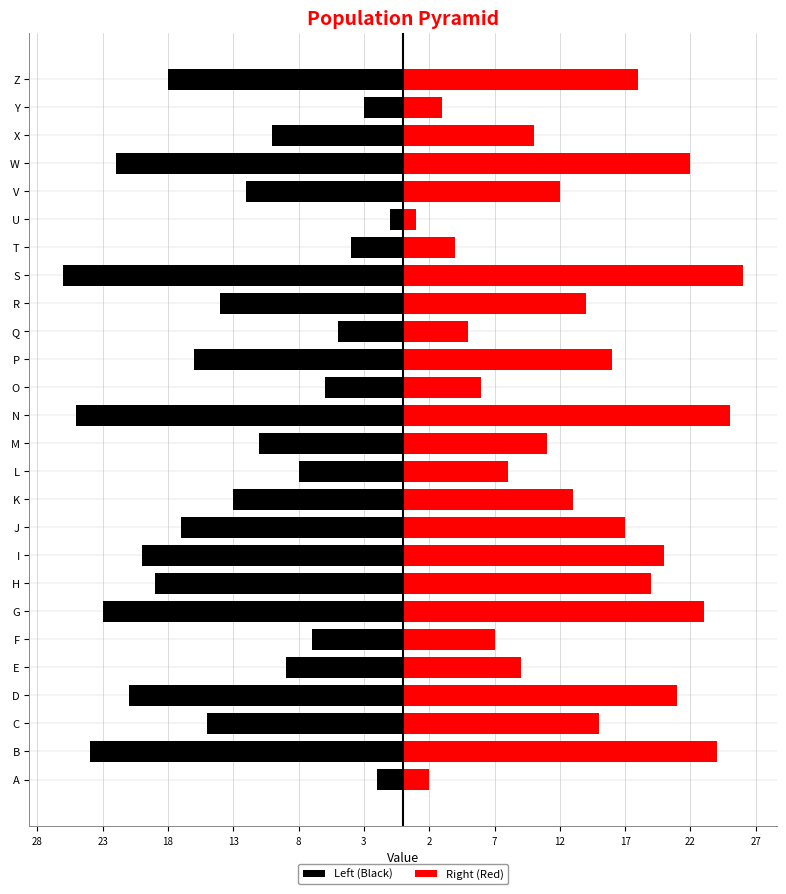

True or false: Left (Black) has a value of -4 at T.

True